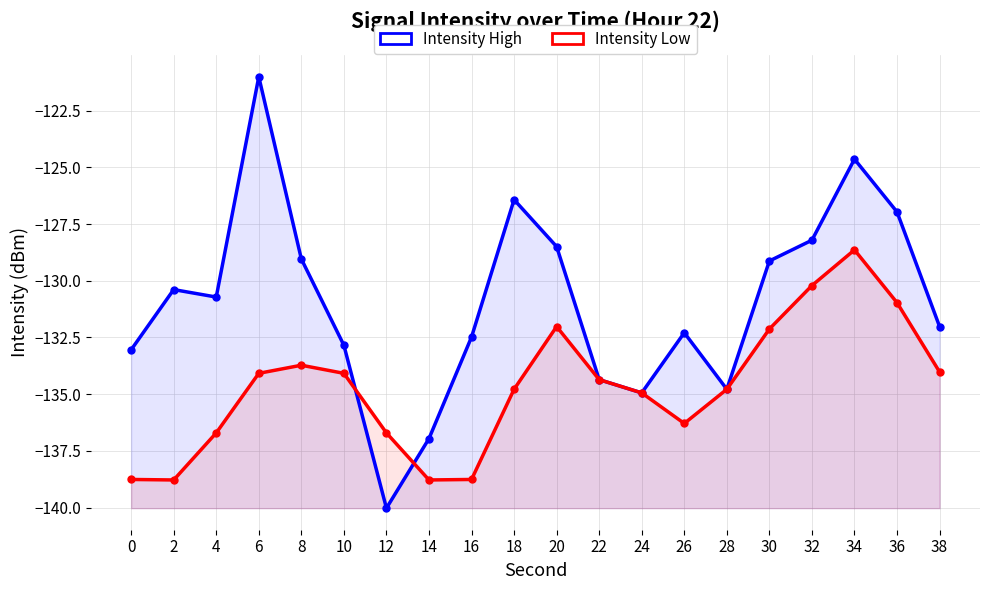

At which category is the sum across all series the highest?

34